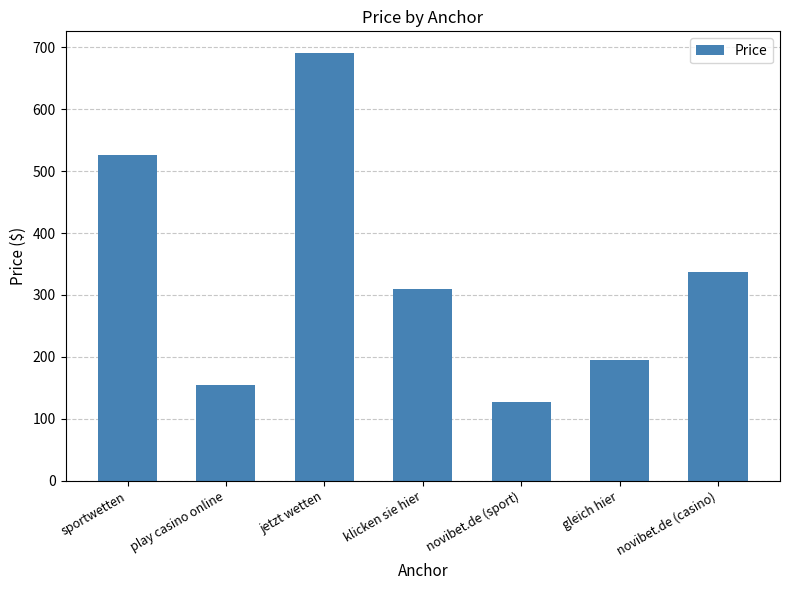

The value at play casino online is 89.7. True or false?

False